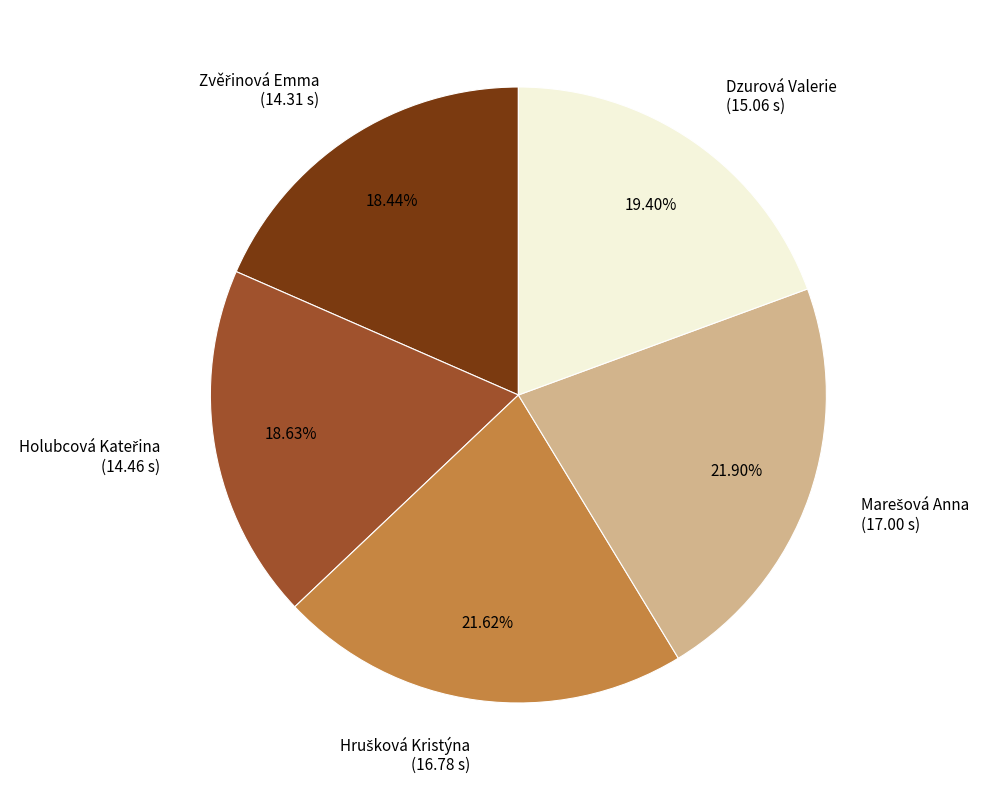

Does any single category account for the majority?

No